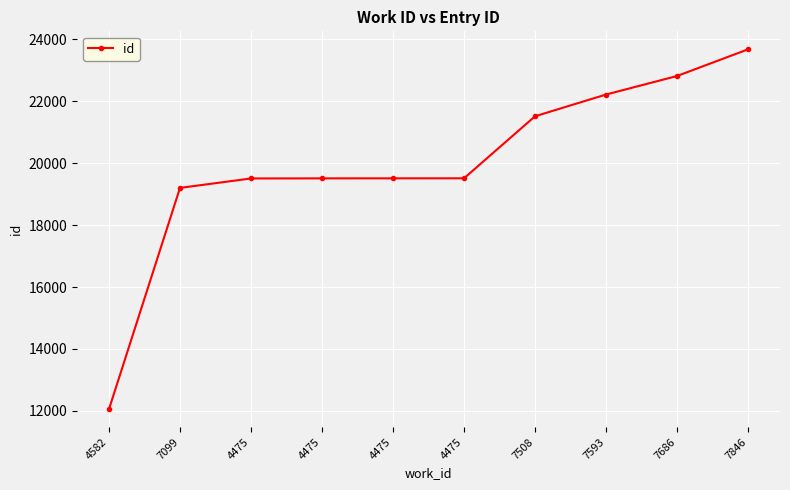

How many values are below 19513?

5